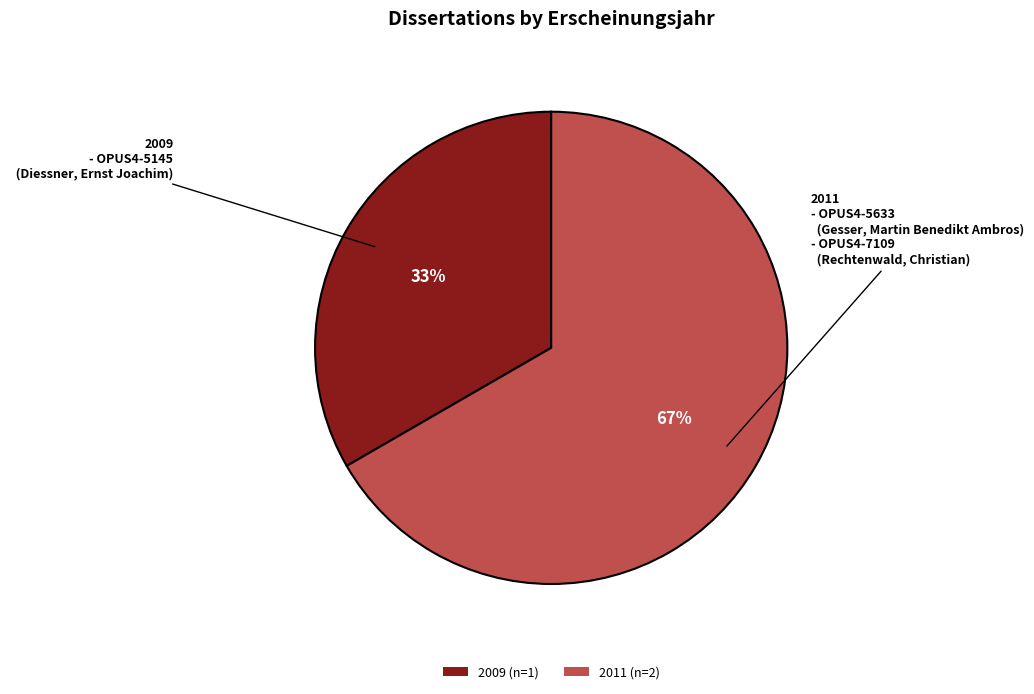

The 2011 (n=2) slice represents 76% of the pie. True or false?

False